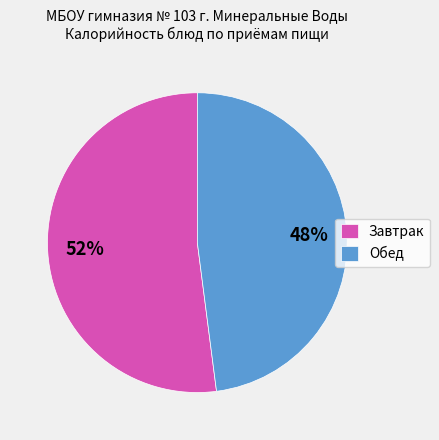

Combined, do Обед and Завтрак account for over 50%?

Yes